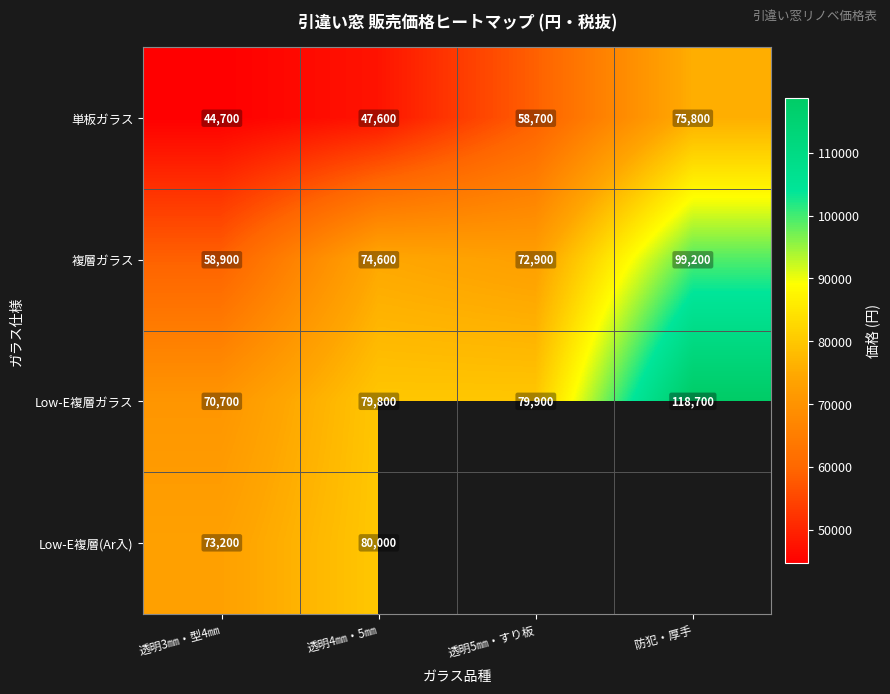

How many series are shown in this chart?

4